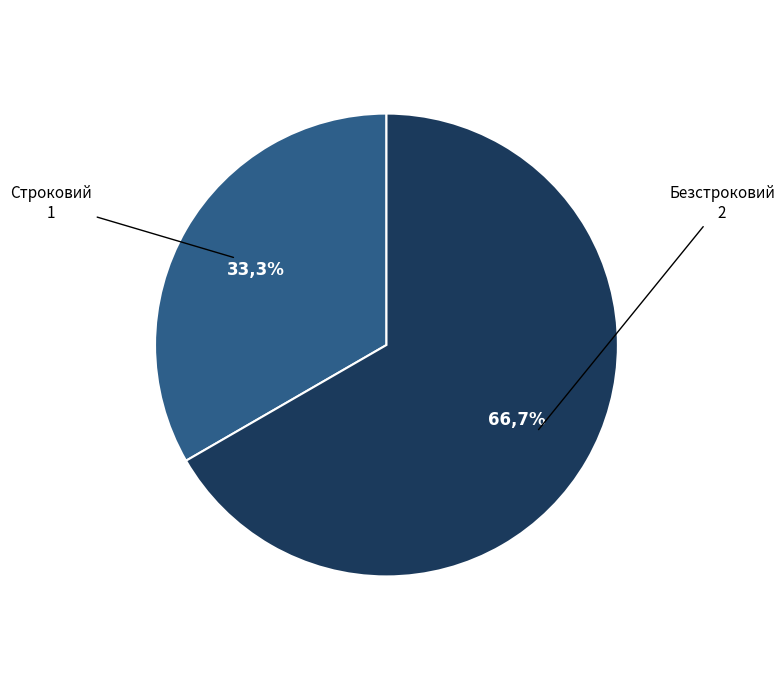

To the nearest percent, what is the combined percentage of Безстроковий and Строковий?

100%